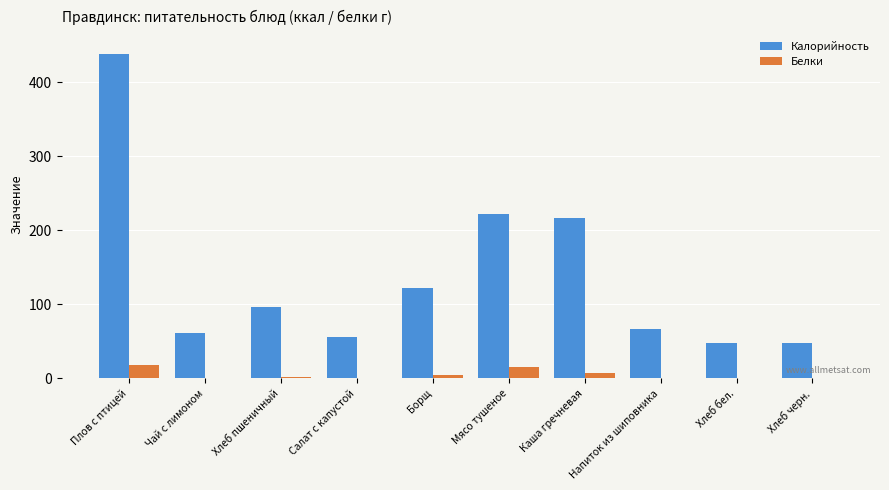

What is the maximum value shown in the chart?

438.8